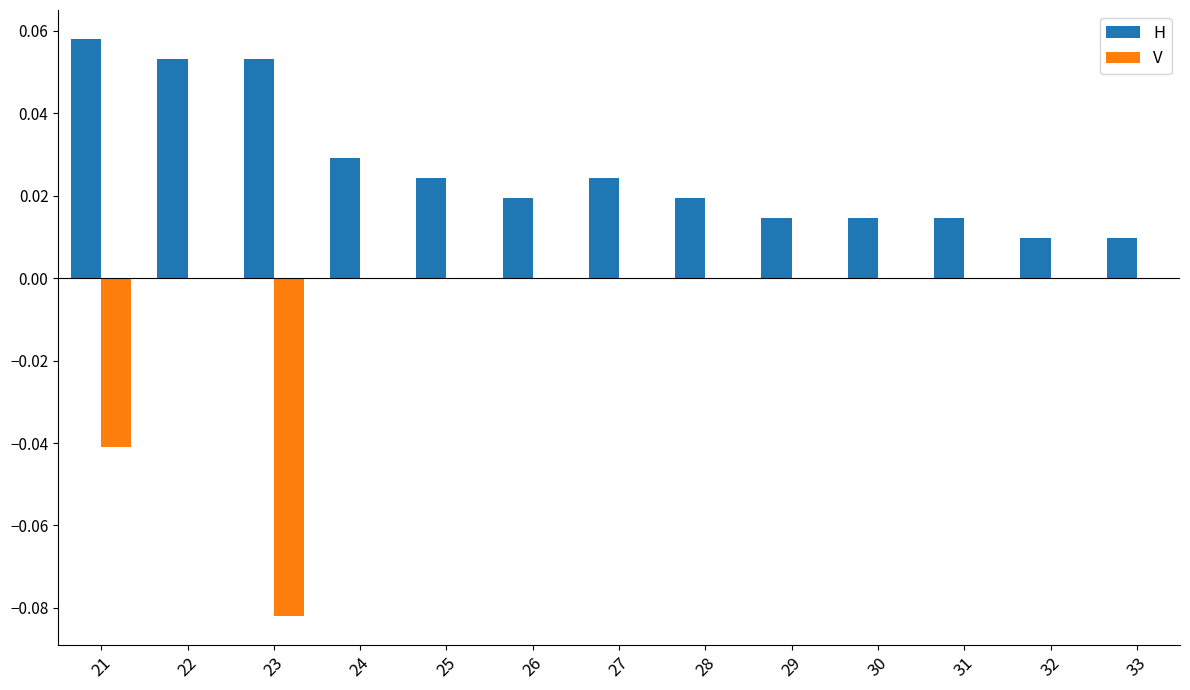

How many distinct data groups are displayed?

2